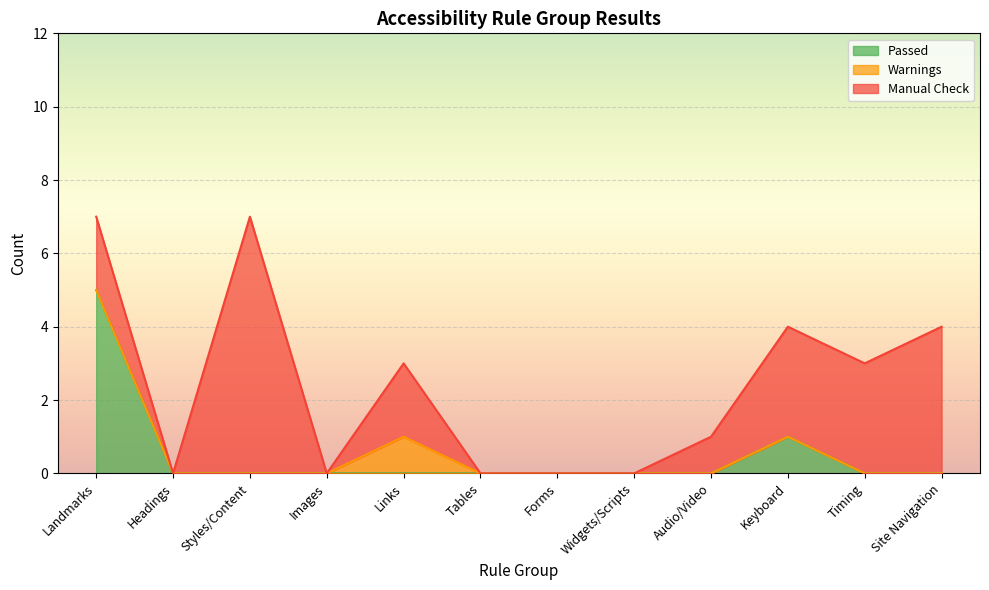

Reading right to left, list all the values displayed in this chart.

Passed: 0	0	1	0	0	0	0	0	0	0	0	5
Warnings: 0	0	0	0	0	0	0	1	0	0	0	0
Manual Check: 4	3	3	1	0	0	0	2	0	7	0	2